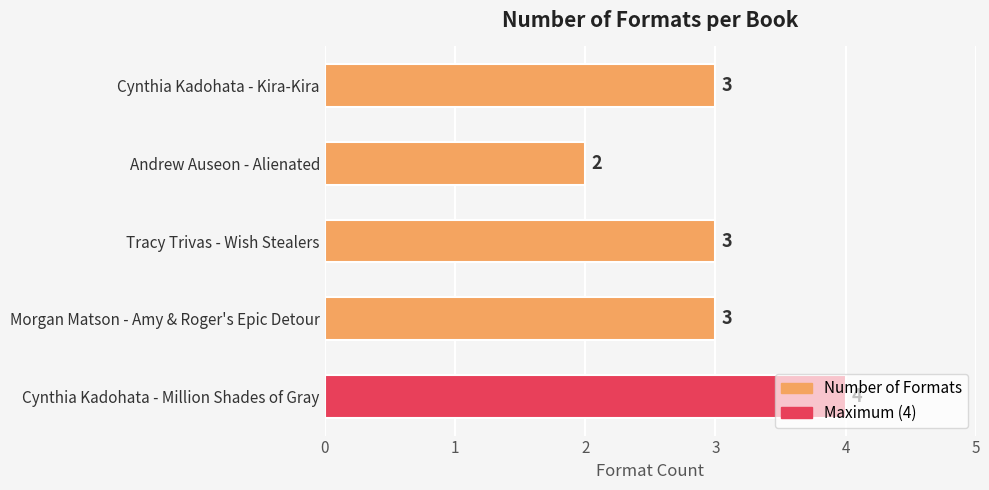

Count the values in the range 3 to 4.

4